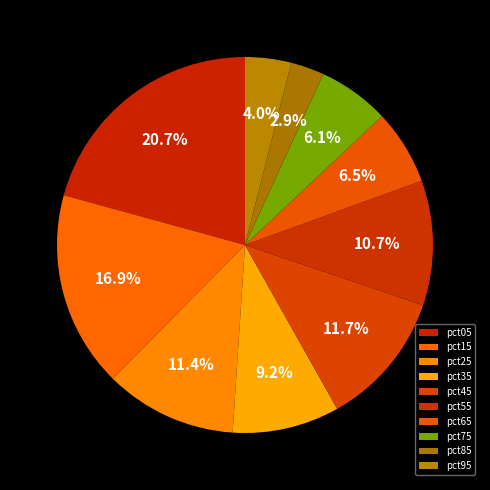

What percentage is the pct65 slice, to the nearest percent?

6%